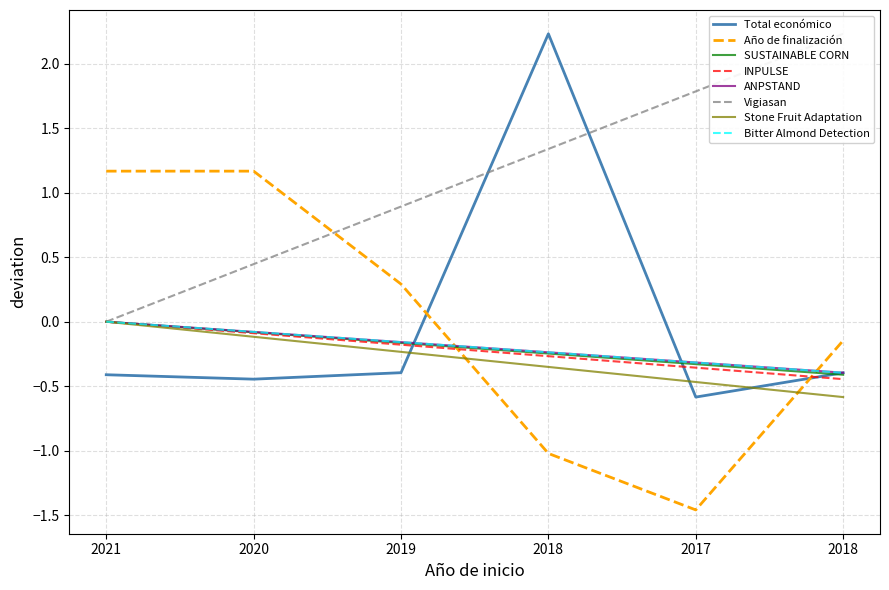

How many negative values does the Año de finalización series have?

3